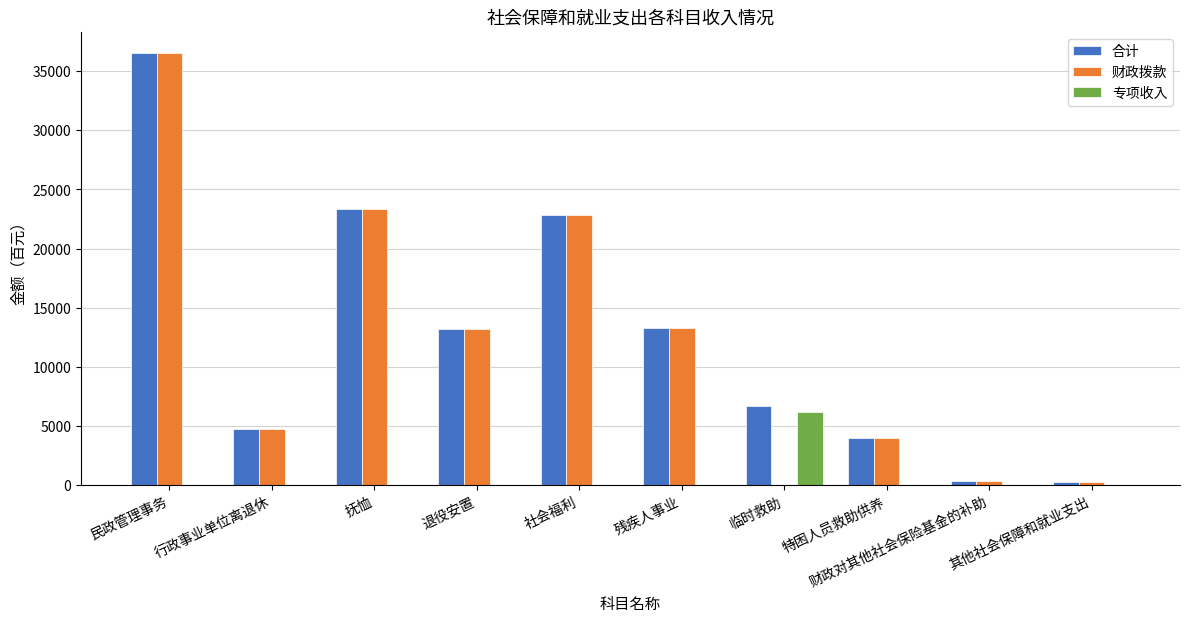

Which series has the largest total across all categories?

合计